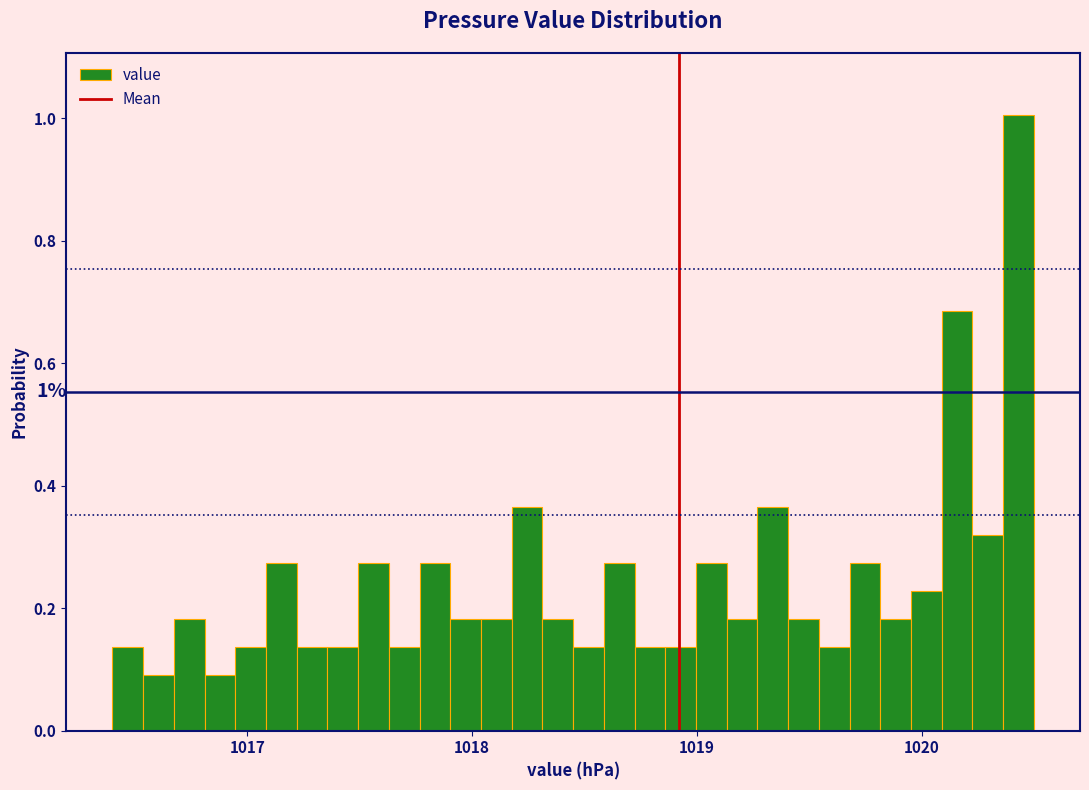

Around what value on the x-axis is the tallest bar? Give the approximate position of its centre, as read against the axis.

1020.4